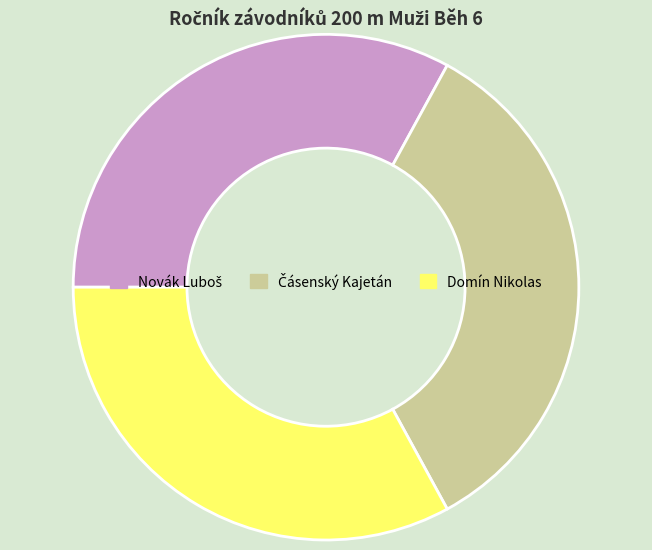

Does any single category account for the majority?

No